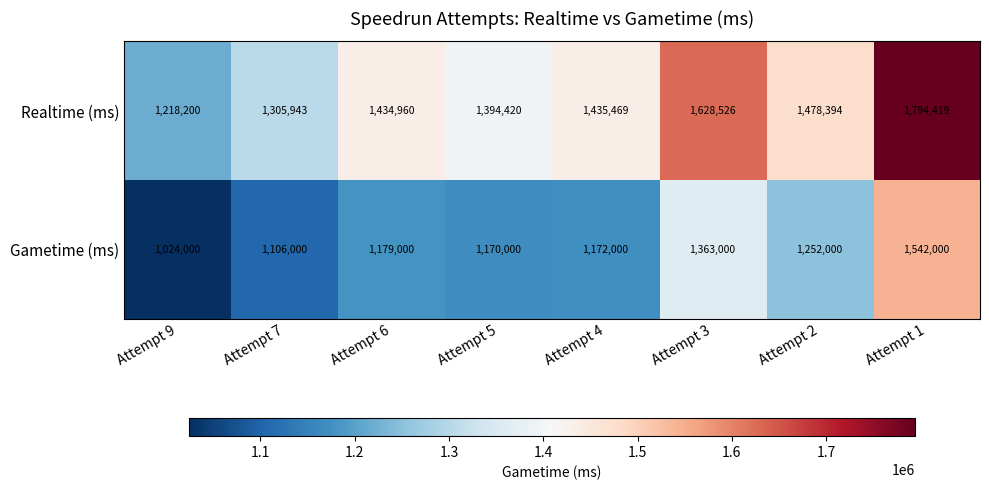

Reading left to right, extract all data points from this chart.

Realtime (ms): 1218200	1305943	1434960	1394420	1435469	1628526	1478394	1794419
Gametime (ms): 1024000	1106000	1179000	1170000	1172000	1363000	1252000	1542000